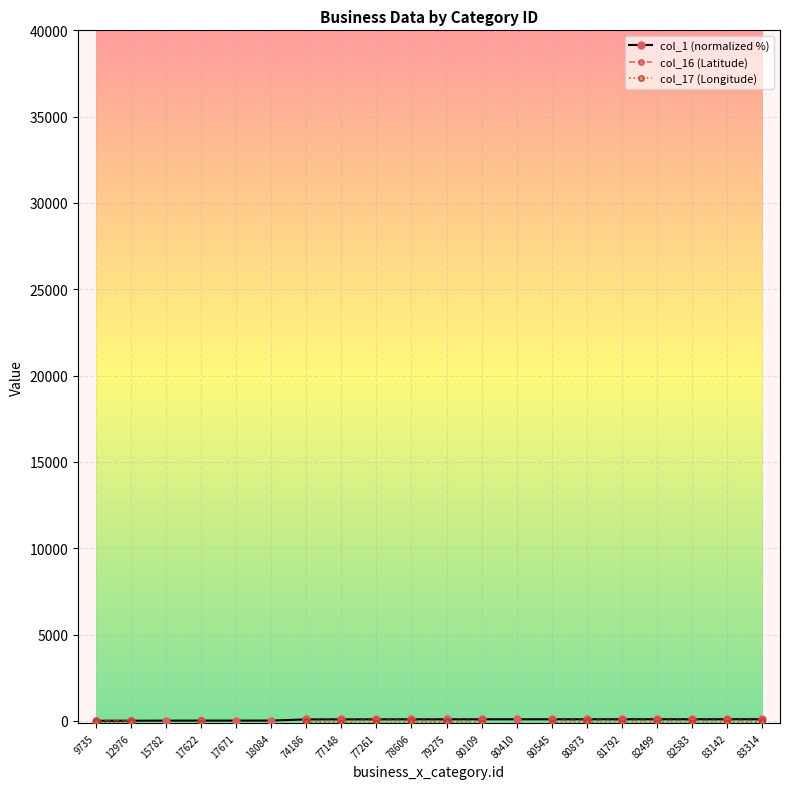

What is the highest value of the col_17 (Longitude) series?

-79.7